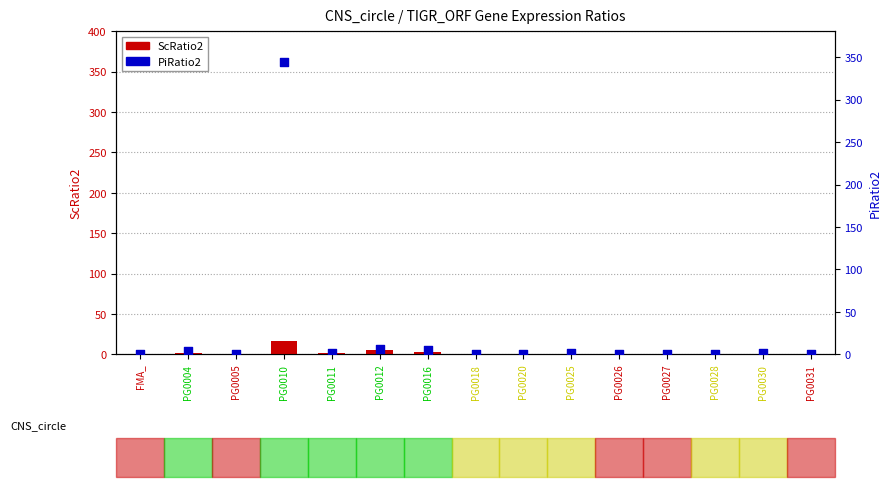

At how many categories does at least one series exceed 76?

1